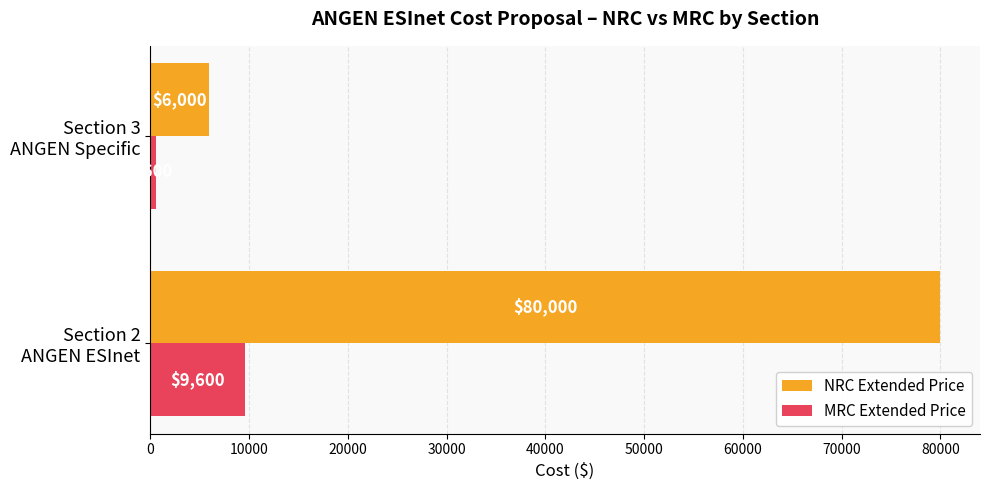

Rank the series by their average value, from lowest to highest.

MRC Extended Price, NRC Extended Price